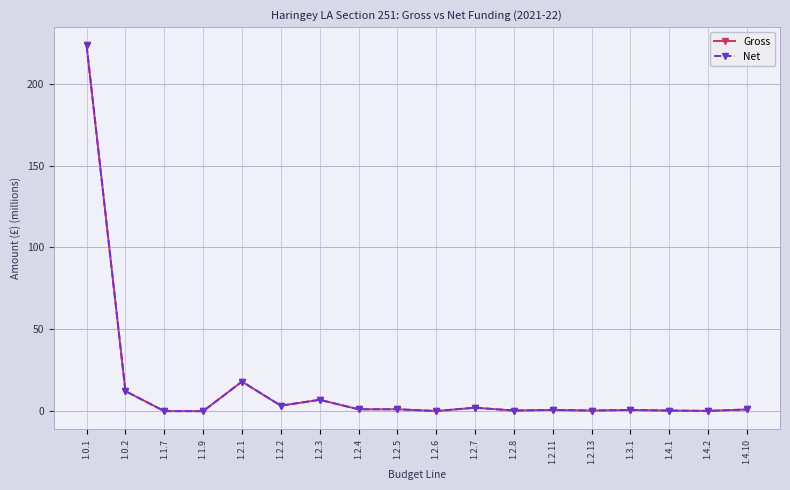

Is this an area chart (filled region under the line)?

No